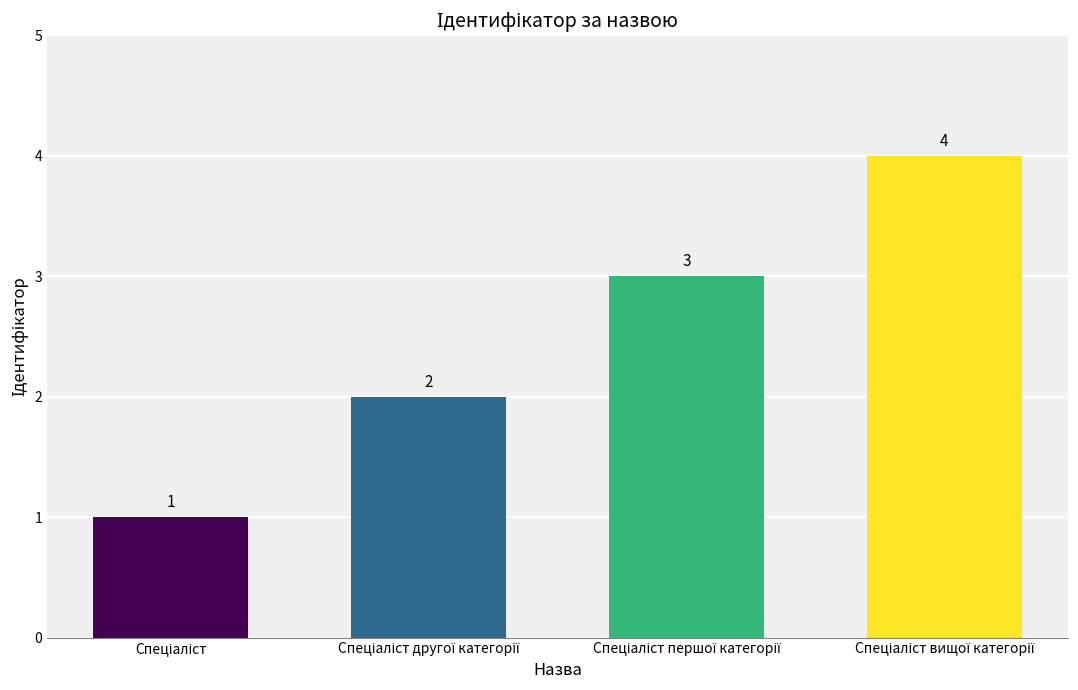

Reading left to right, what are all the values shown in this chart?

1	2	3	4